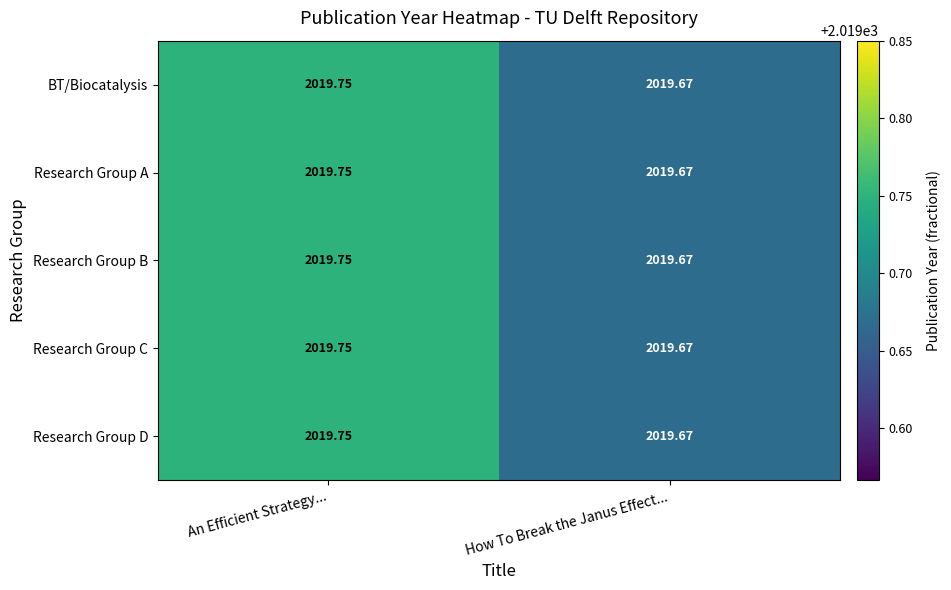

Which category has the lowest value across all series?

How To Break the Janus Effect...